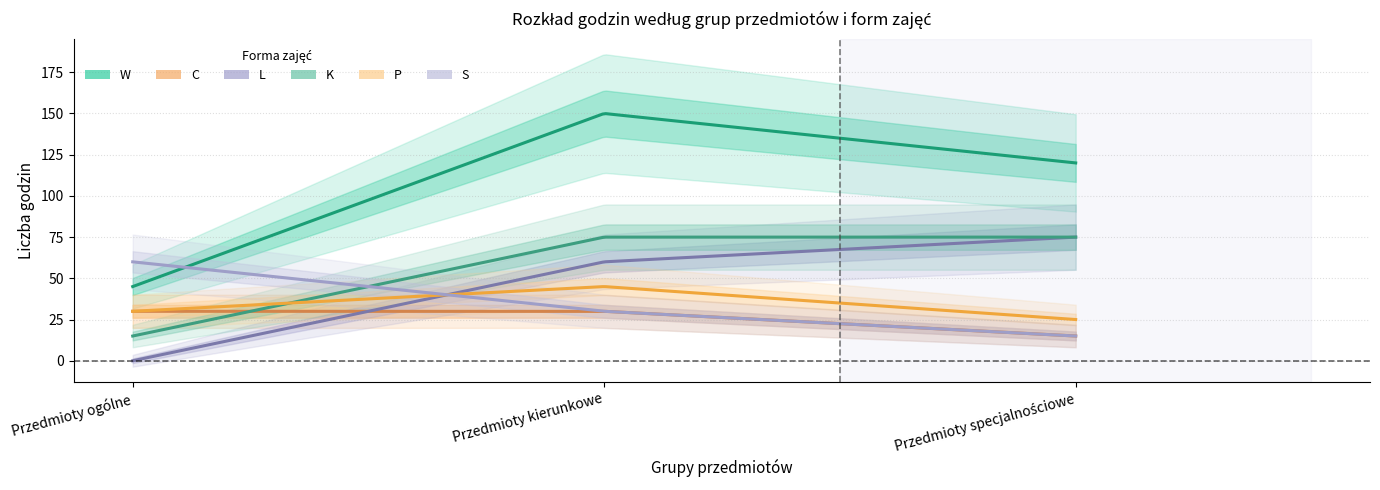

How many values in the W series are below 120?

1